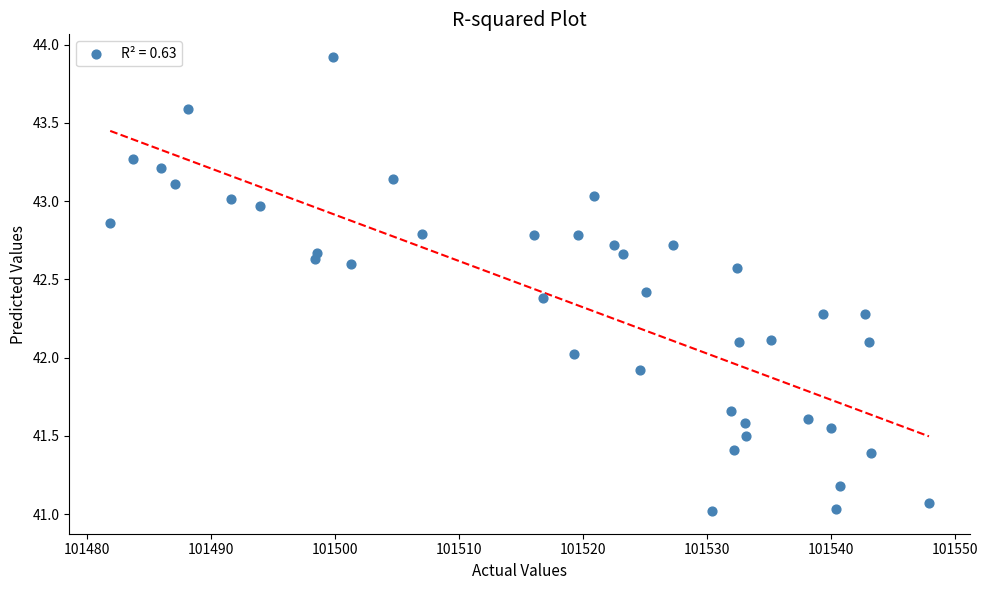

What is the range of Y values (max minus min)?

2.9